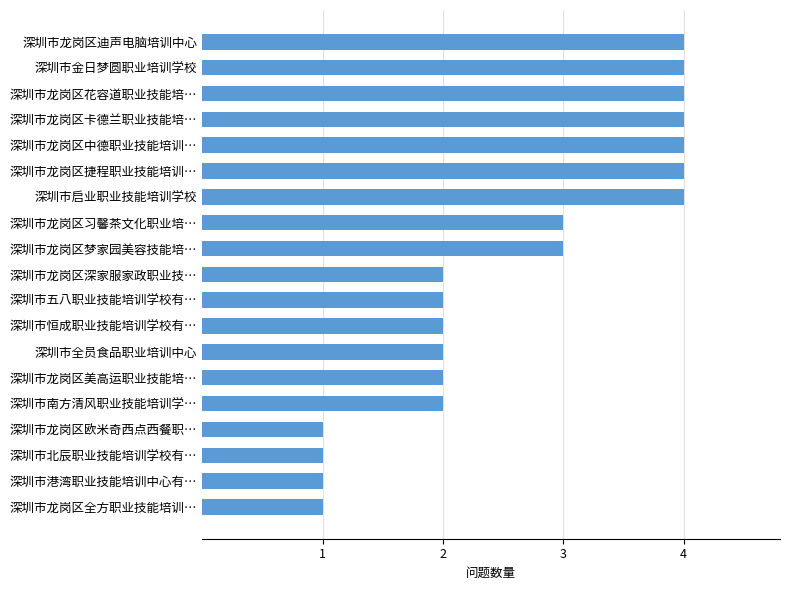

What is the difference between the maximum and minimum values?

3